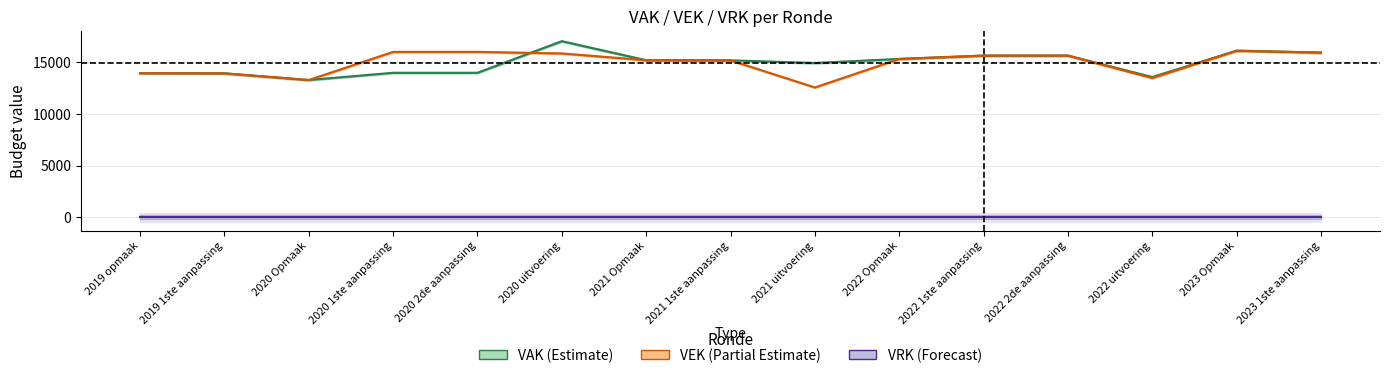

At which label does VEK reach its peak?

2023 Opmaak